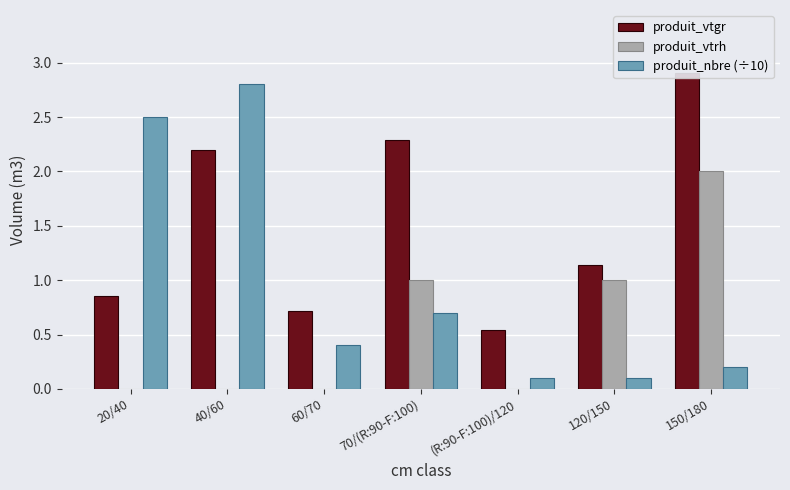

What is the sum of the produit_vtgr values at 60/70 and 40/60?

2.9